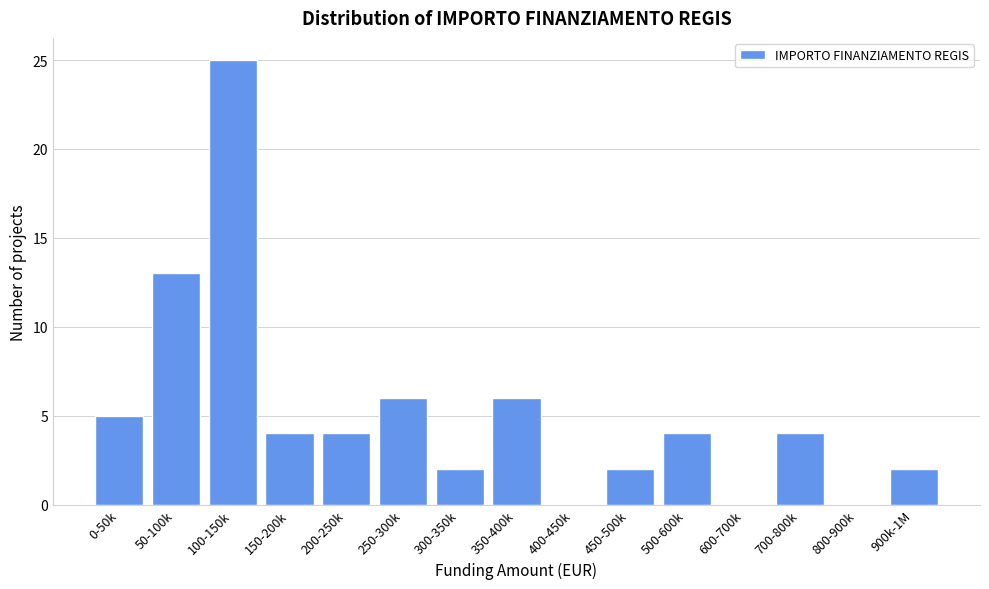

Reading right to left, extract all data points from this chart.

900k-1M=2	800-900k=0	700-800k=4	600-700k=0	500-600k=4	450-500k=2	400-450k=0	350-400k=6	300-350k=2	250-300k=6	200-250k=4	150-200k=4	100-150k=25	50-100k=13	0-50k=5